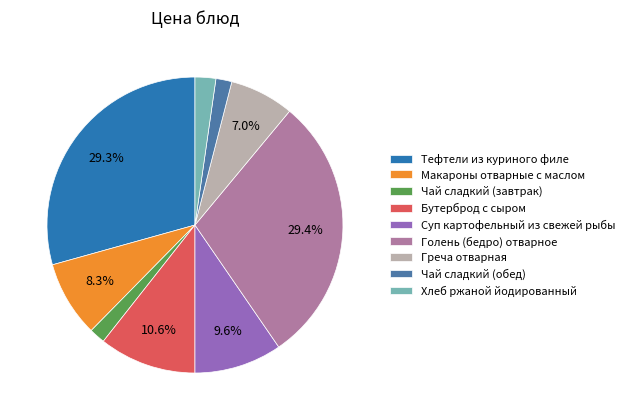

Does Суп картофельный из свежей рыбы account for over 50% of the chart?

No